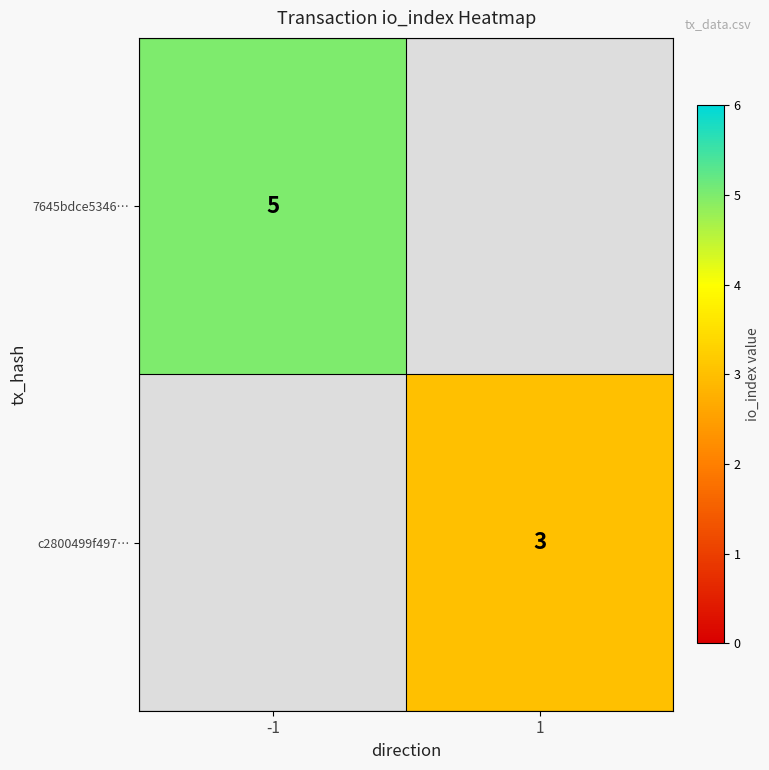

Is the value of 7645bdce5346… at -1 greater than the value of c2800499f497… at 1?

Yes